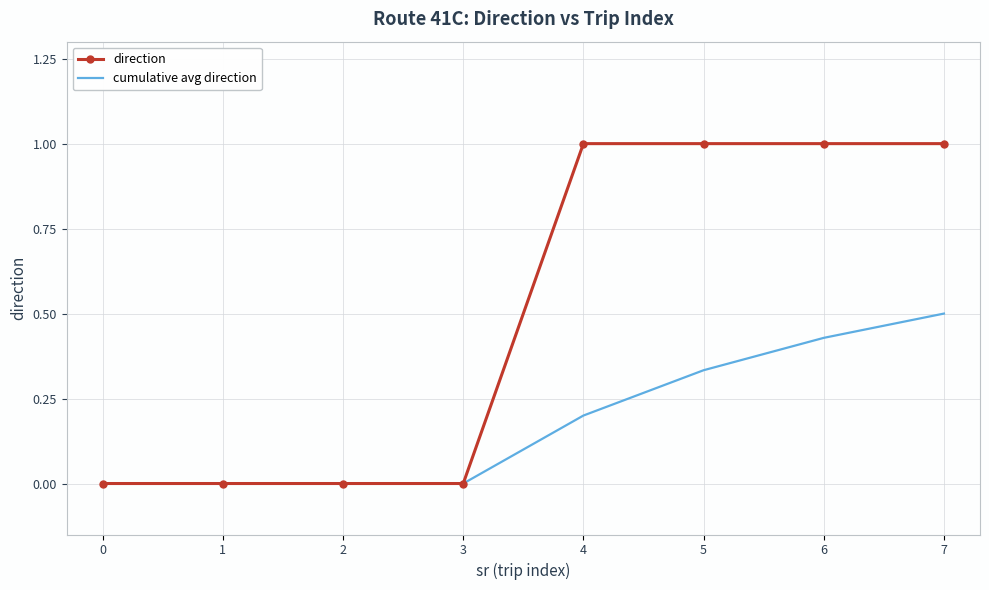

List the series in order of their overall mean, highest first.

direction, cumulative avg direction